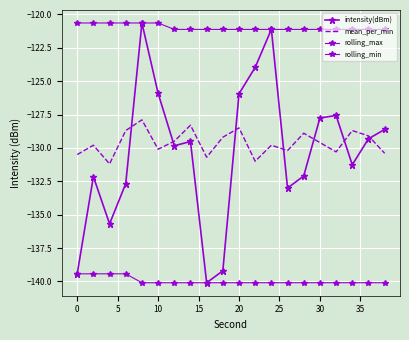

True or false: intensity(dBm) and rolling_max intersect in this chart.

False